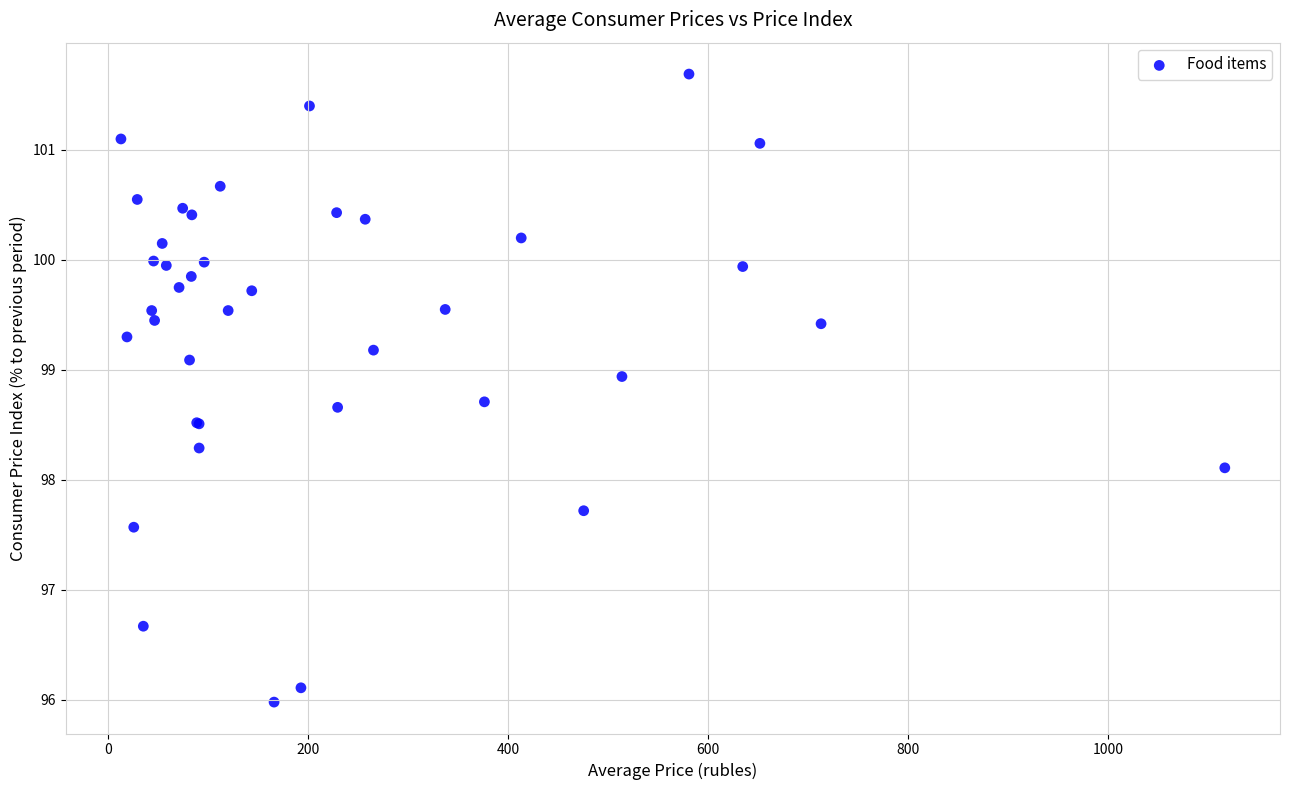

What Y value in the scatter plot is closest to 98?

98.1